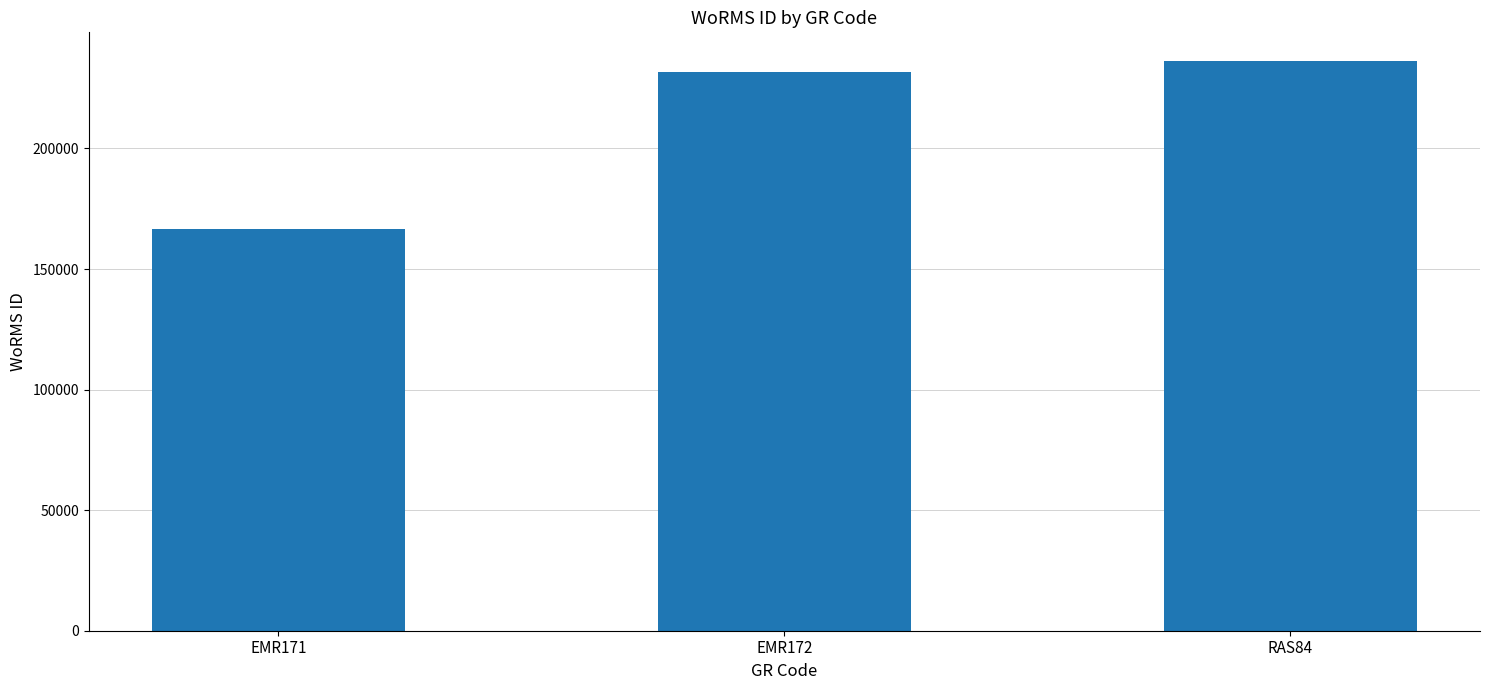

What is the change in value from EMR171 to EMR172?

+65320